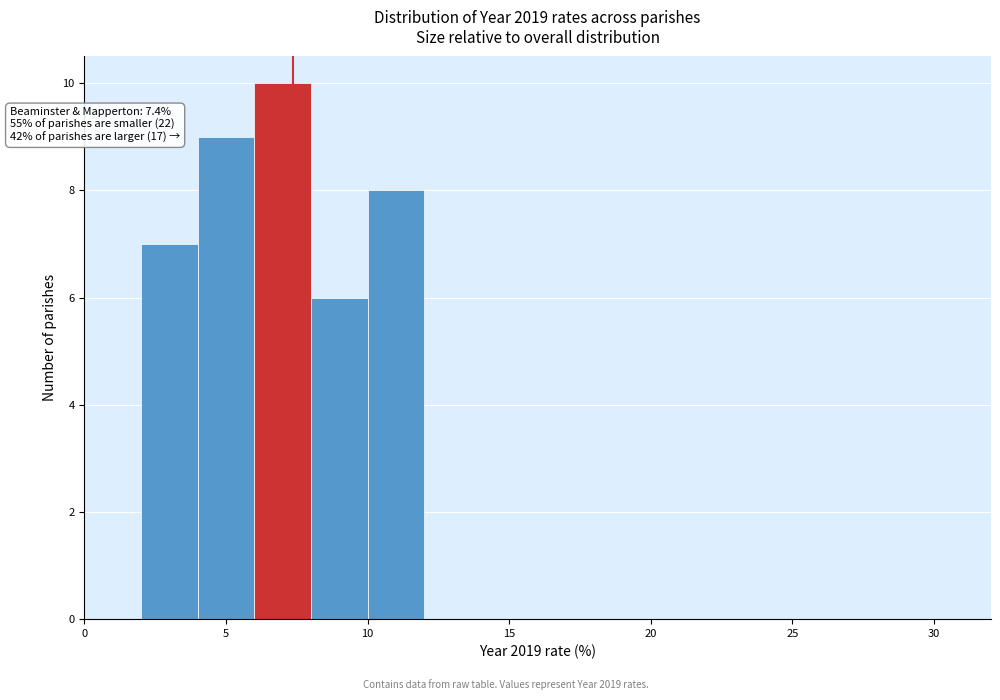

Which range on the x-axis has the tallest bar?

6 to 8